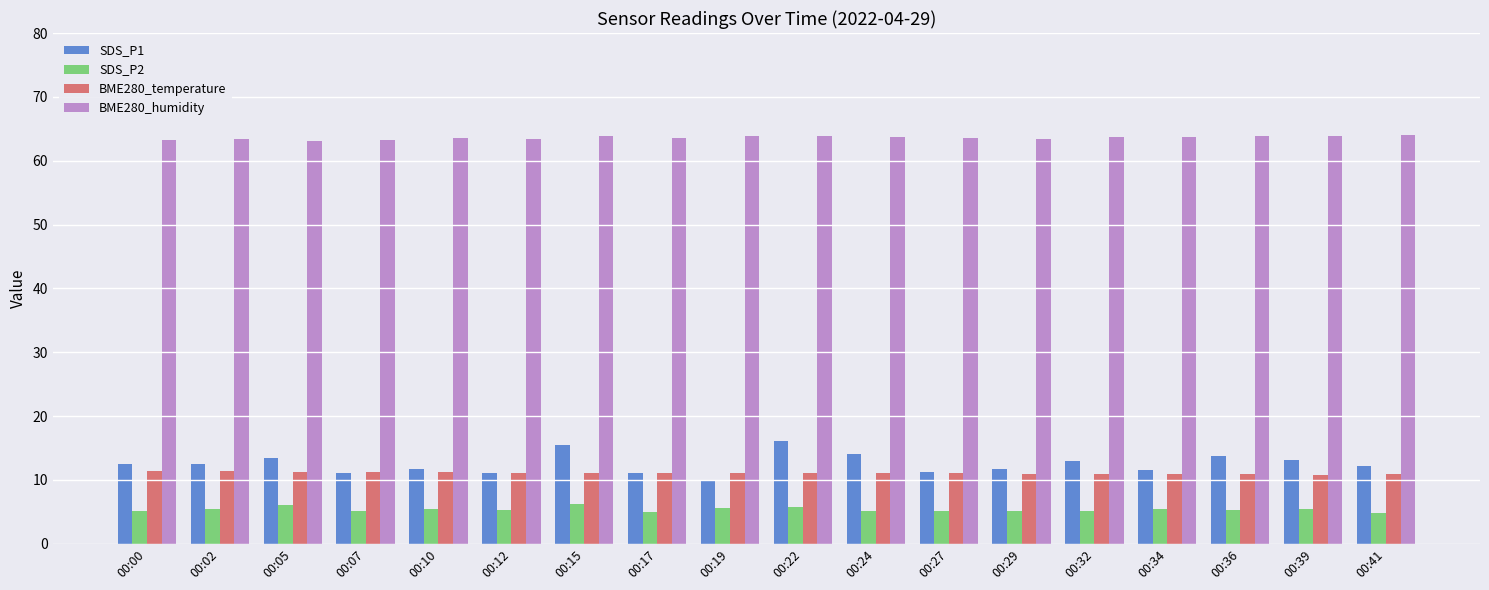

Does the chart contain stacked bars?

No